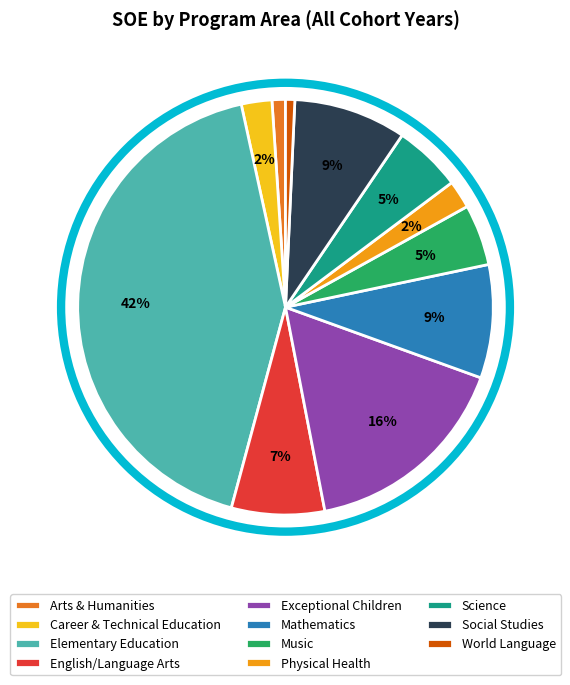

How many segments does this pie chart have?

11